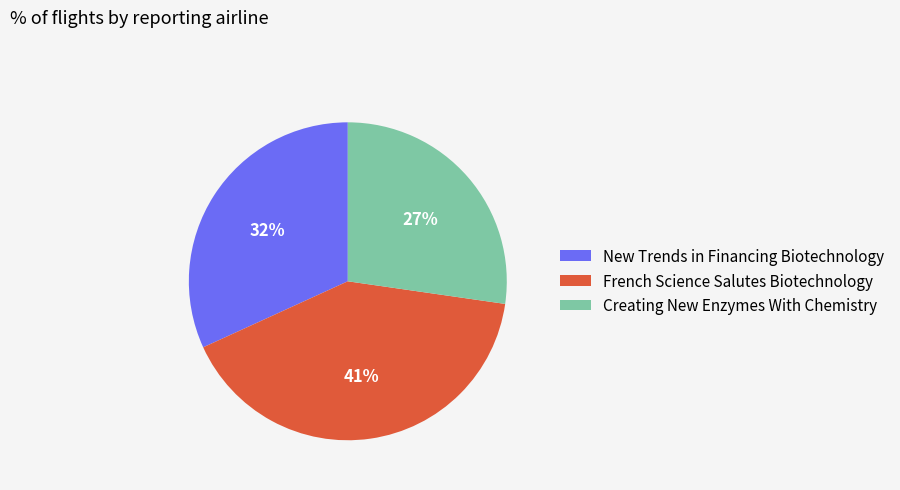

Which category has the smallest portion of the pie?

Creating New Enzymes With Chemistry